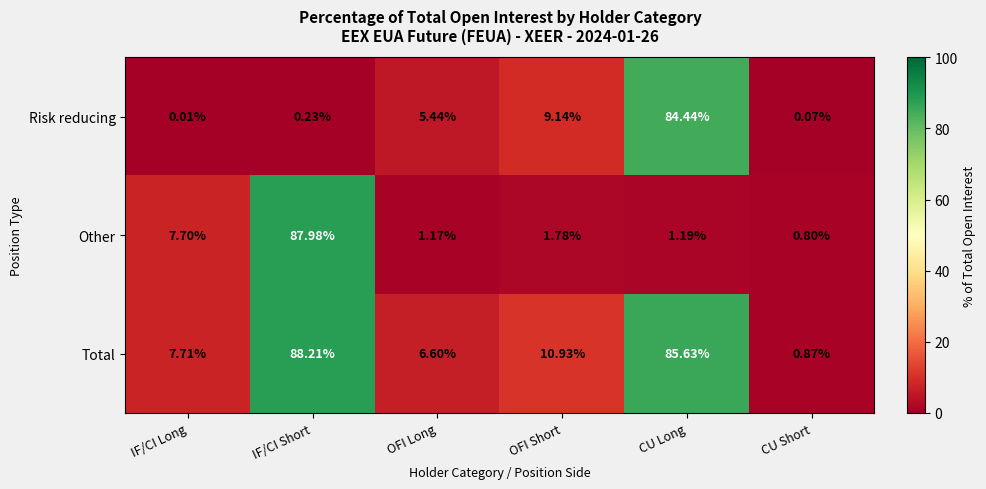

Where does the Risk reducing series first go above 5?

OFI Long